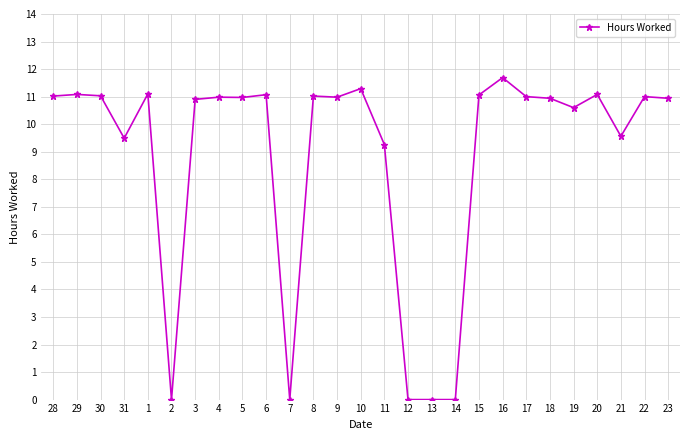

What is the change in value from 13 to 16?

+11.7